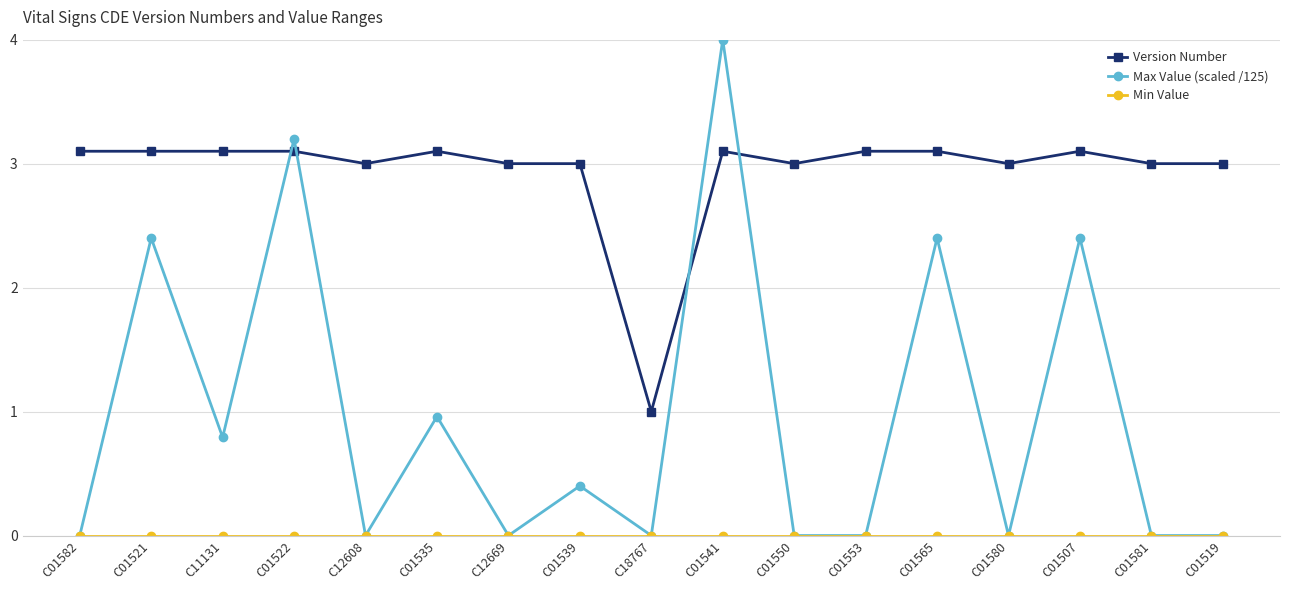

At which category does Max Value (scaled /125) reach its first local valley?

C11131